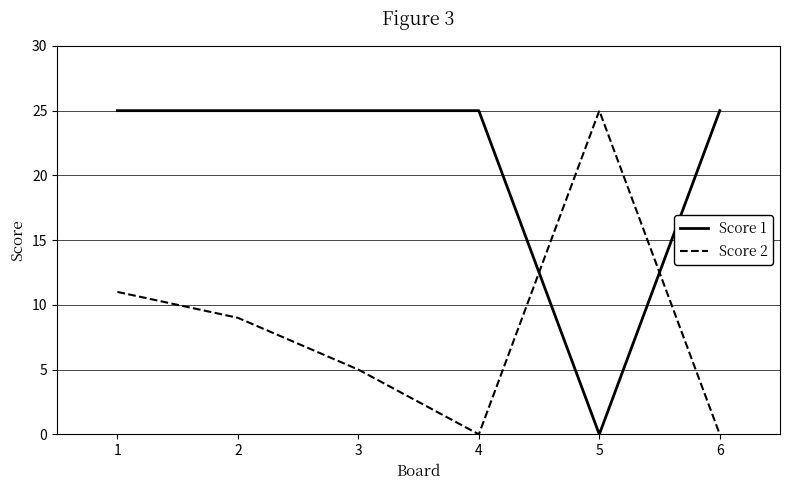

Where do Score 2 and Score 1 first cross each other?

4 and 5